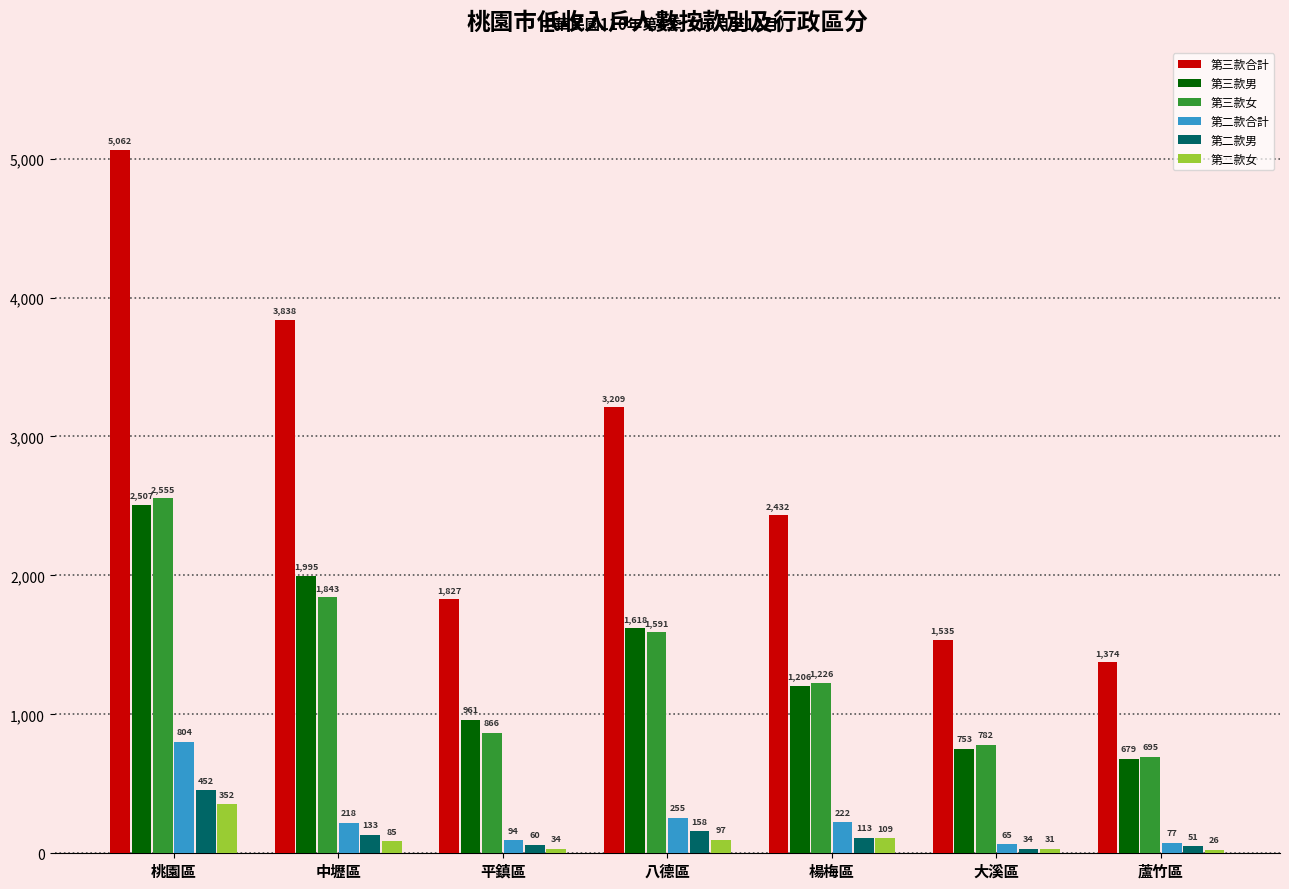

Reading right to left, transcribe all the data shown in this chart.

第三款合計: 1374	1535	2432	3209	1827	3838	5062
第三款男: 679	753	1206	1618	961	1995	2507
第三款女: 695	782	1226	1591	866	1843	2555
第二款合計: 77	65	222	255	94	218	804
第二款男: 51	34	113	158	60	133	452
第二款女: 26	31	109	97	34	85	352